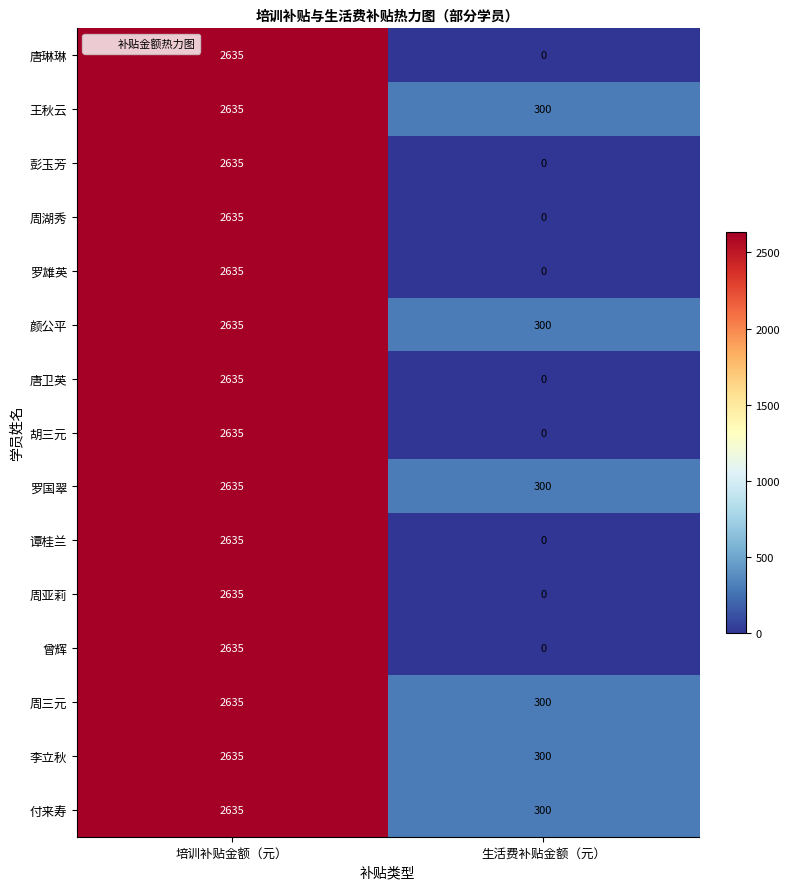

Rank the categories by 周三元 value from lowest to highest.

生活费补贴金额（元）, 培训补贴金额（元）